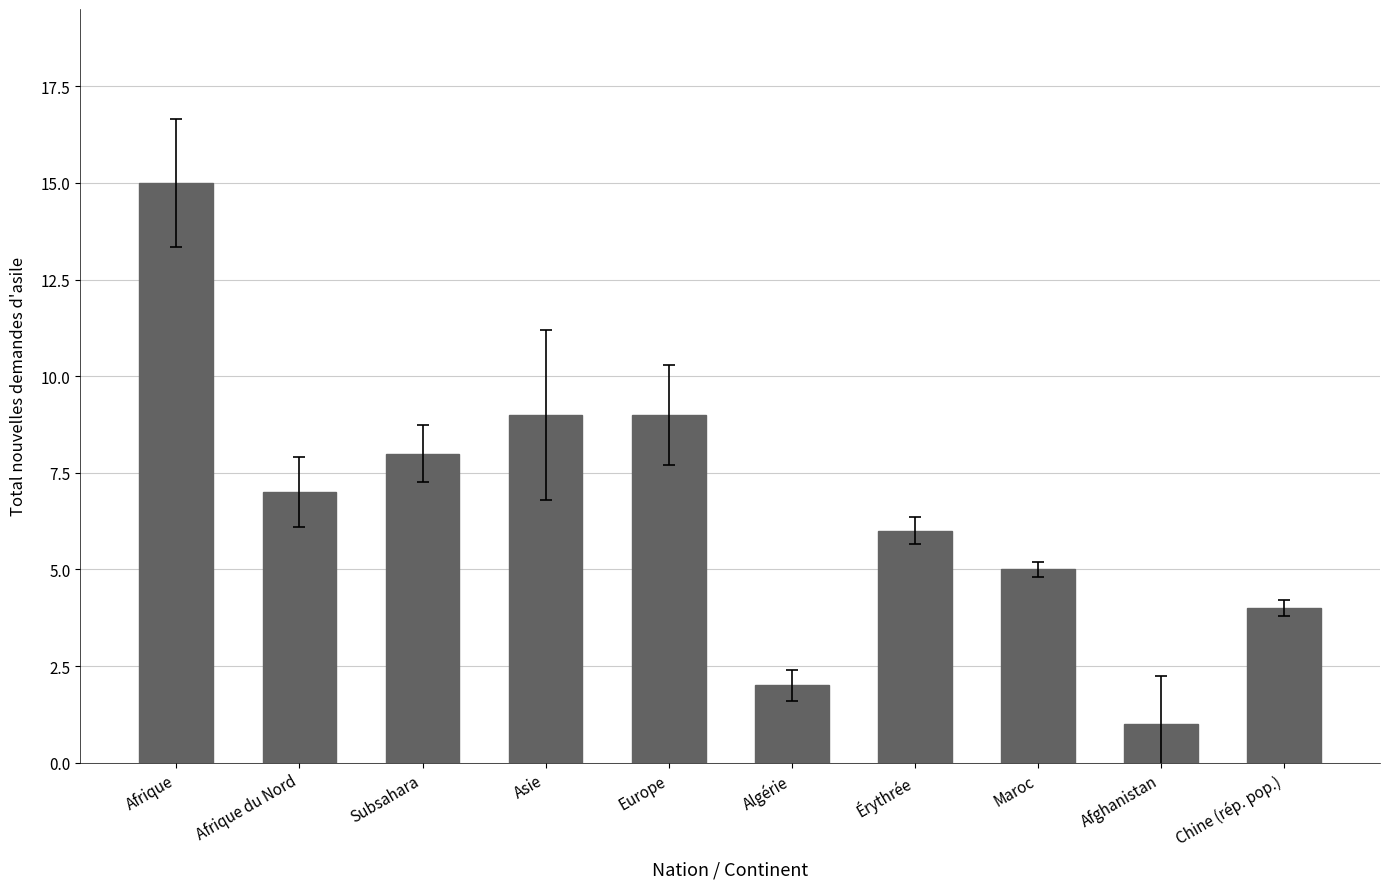

True or false: the data shows 6 at Europe.

False